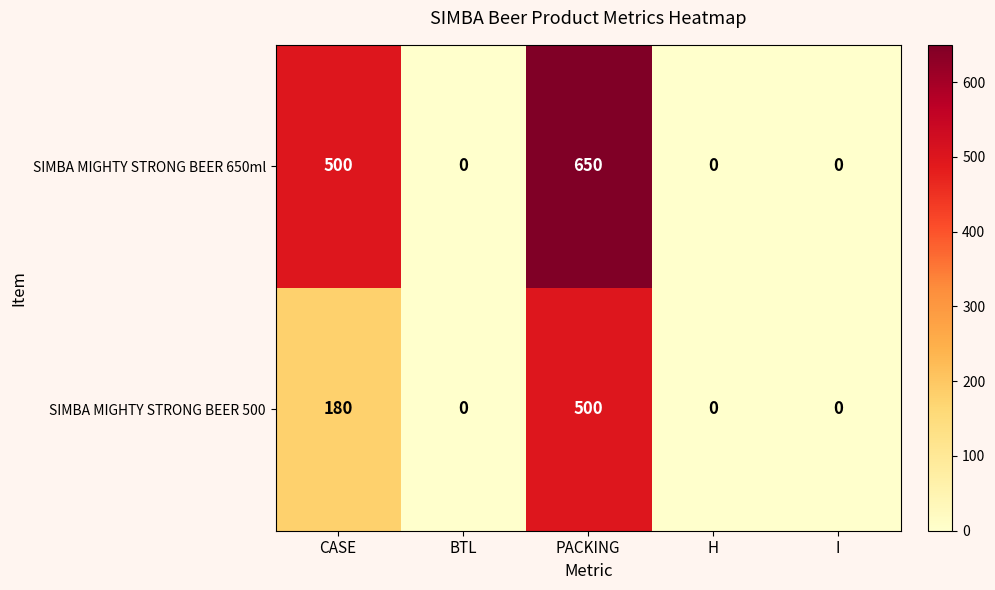

Which series has the largest total across all categories?

SIMBA MIGHTY STRONG BEER 650ml